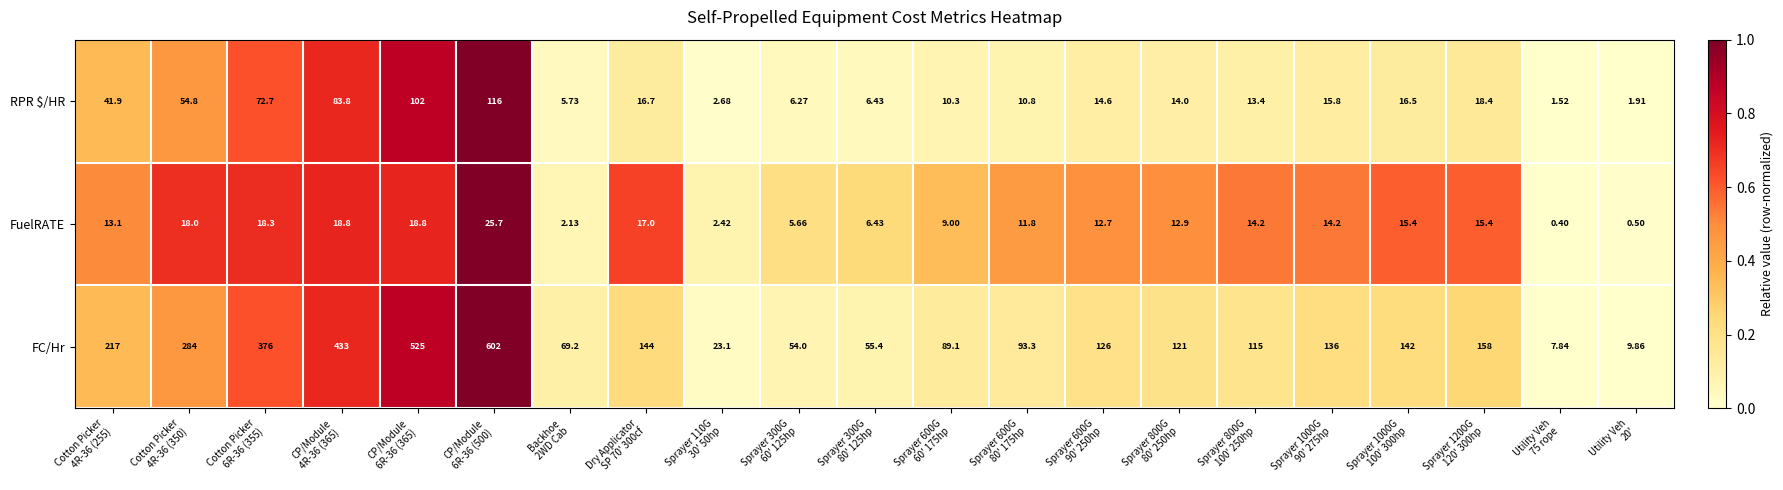

List the series in order of their peak value, lowest first.

FuelRATE, RPR $/HR, FC/Hr